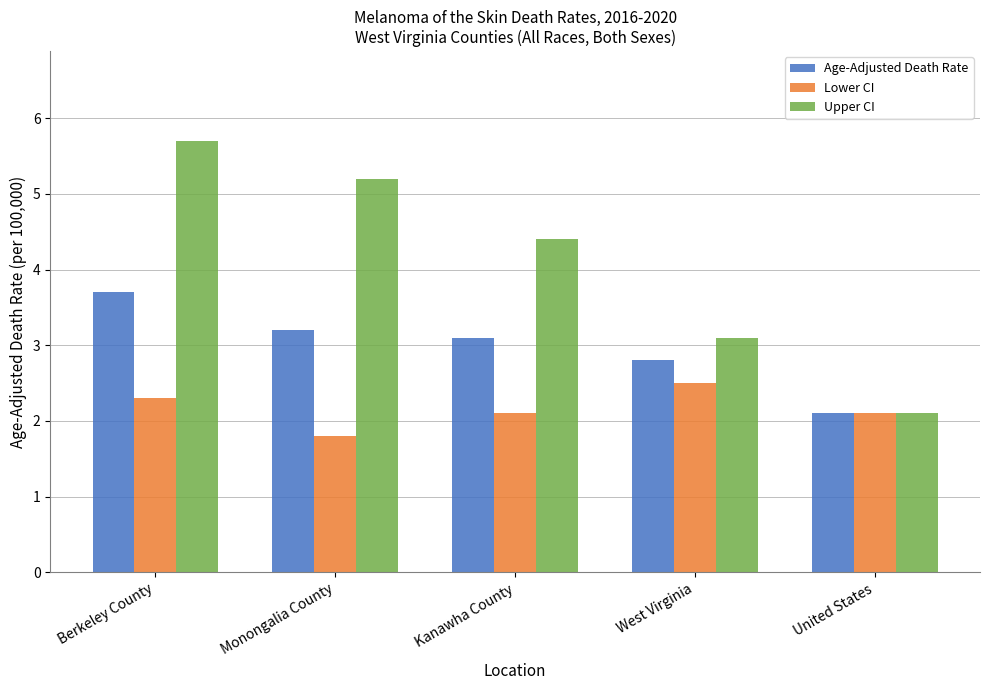

What is the total value across all series at Berkeley County?

11.7